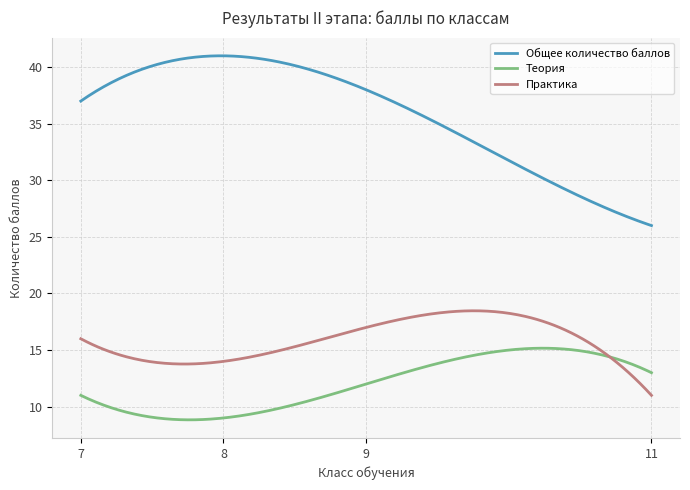

Which series has the largest total across all categories?

Общее количество баллов